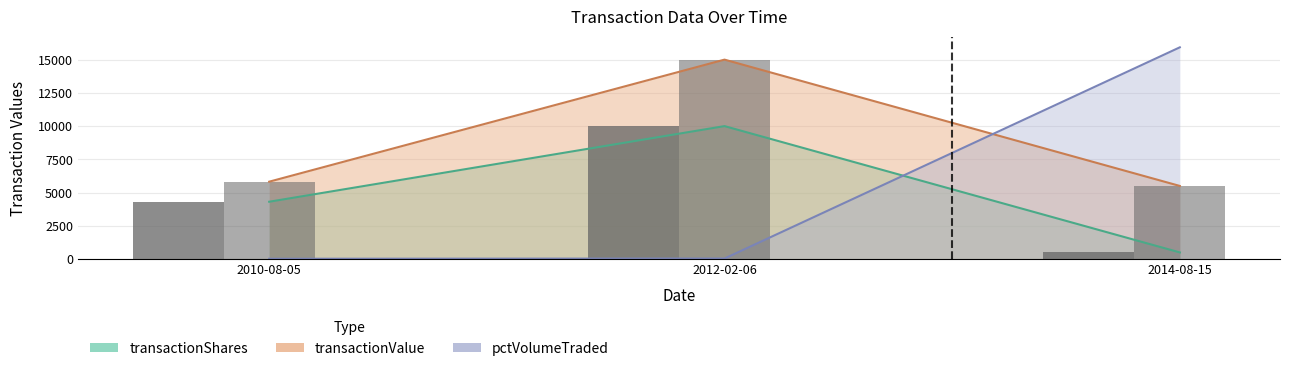

What is the sum of all pctVolumeTraded values?

15993